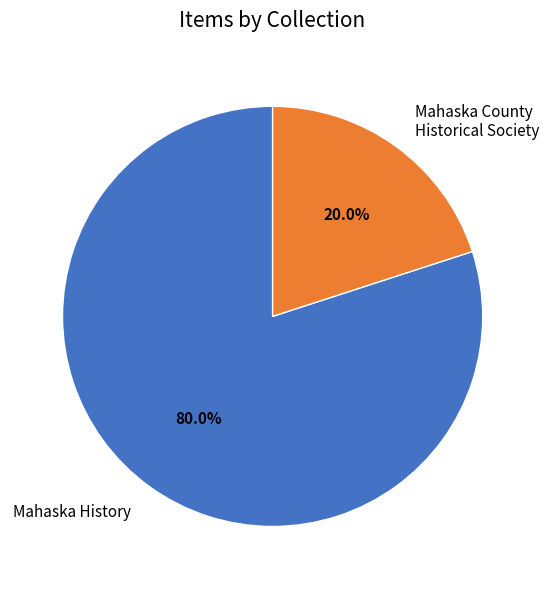

What portion of the pie excludes Mahaska County Historical Society?

80.0%